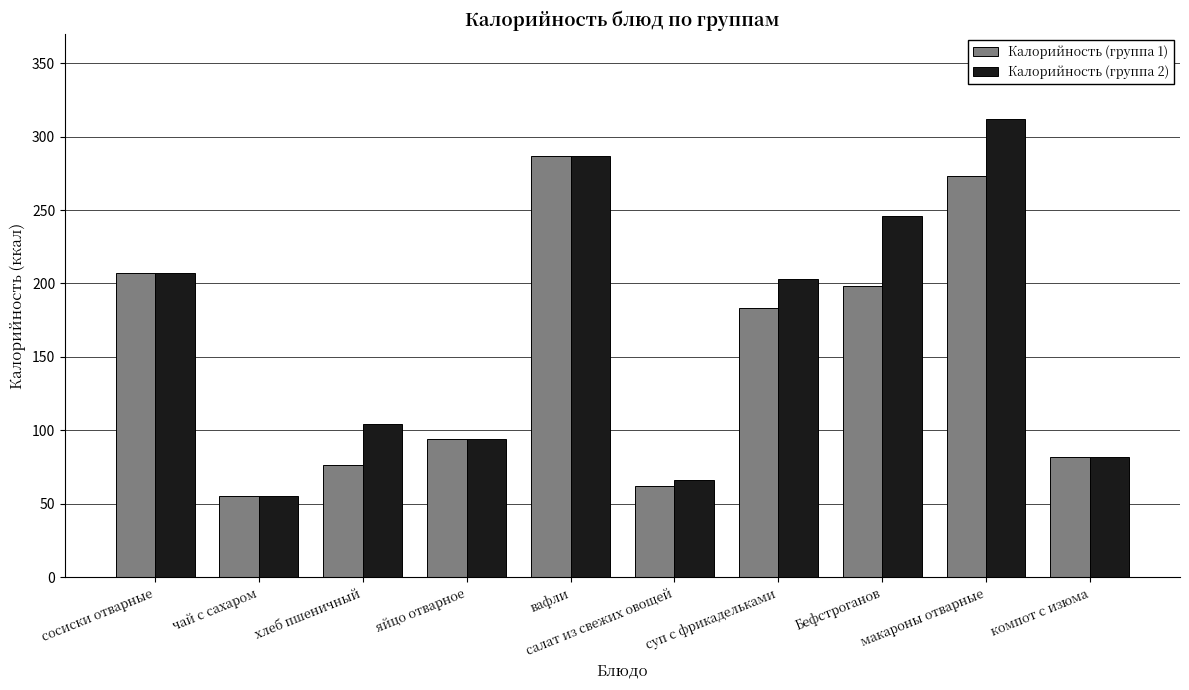

What position from the right is макароны отварные?

2